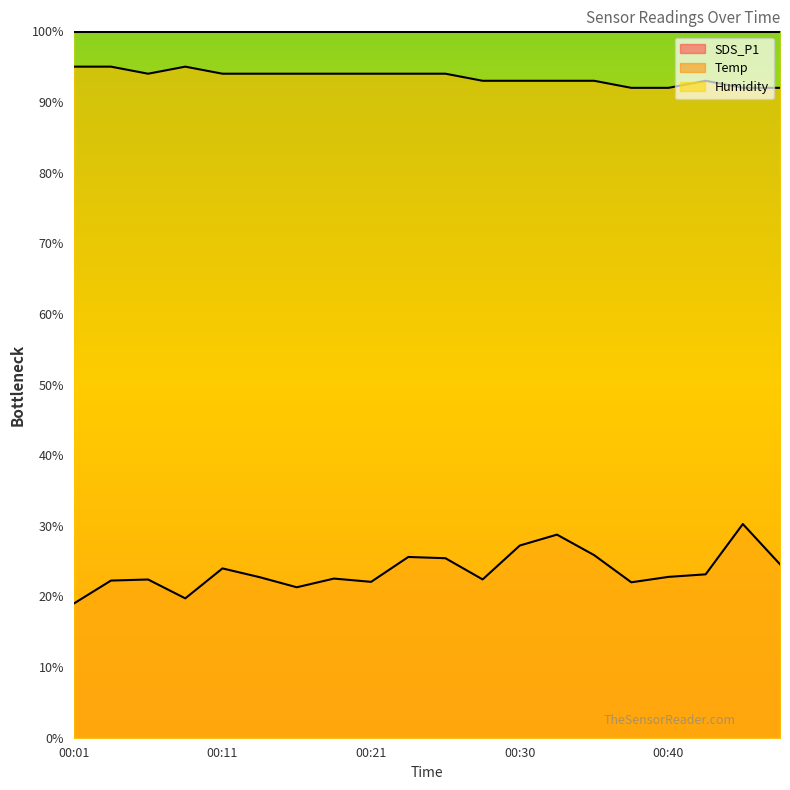

What is the sum of the SDS_P1 values at 00:45 and 00:09?

50.0